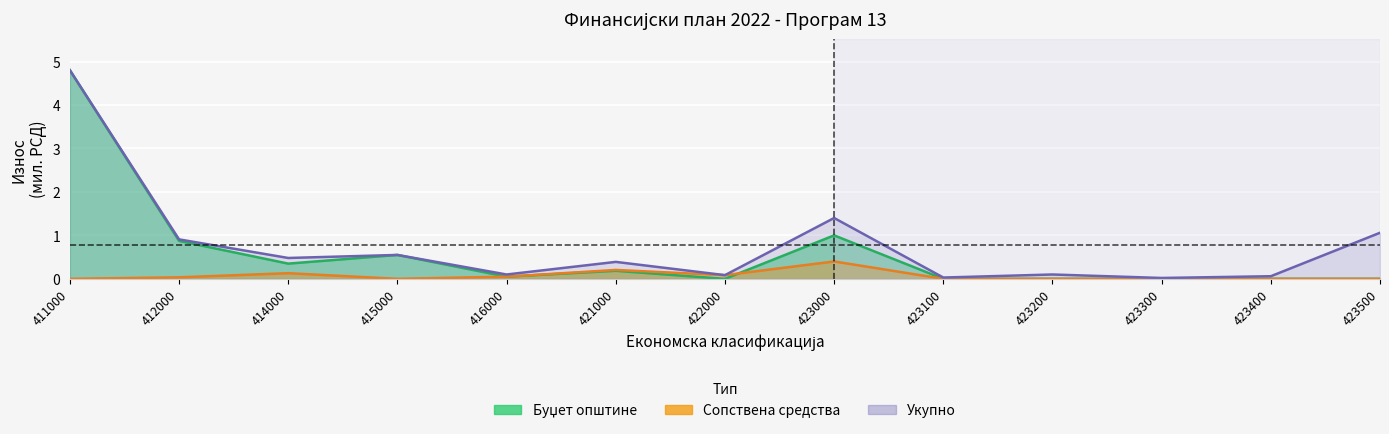

True or false: Буџет општине and Укупно intersect in this chart.

False